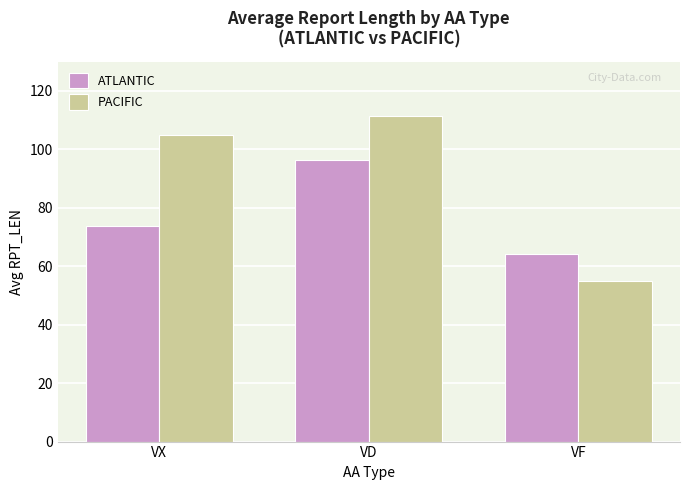

How many distinct data groups are displayed?

2